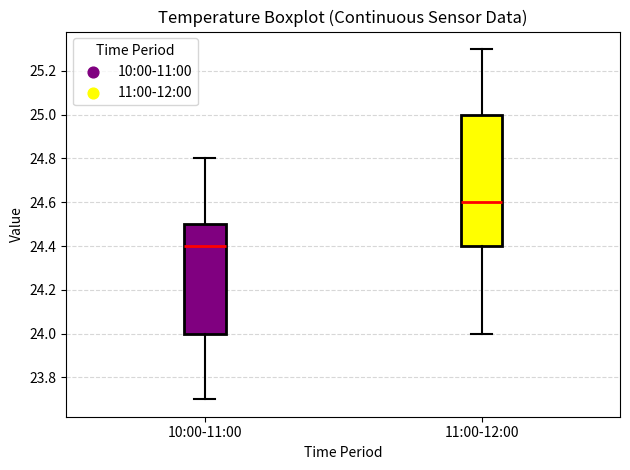

Comparing the boxes themselves (not the whiskers), which one is the tallest?

11:00-12:00